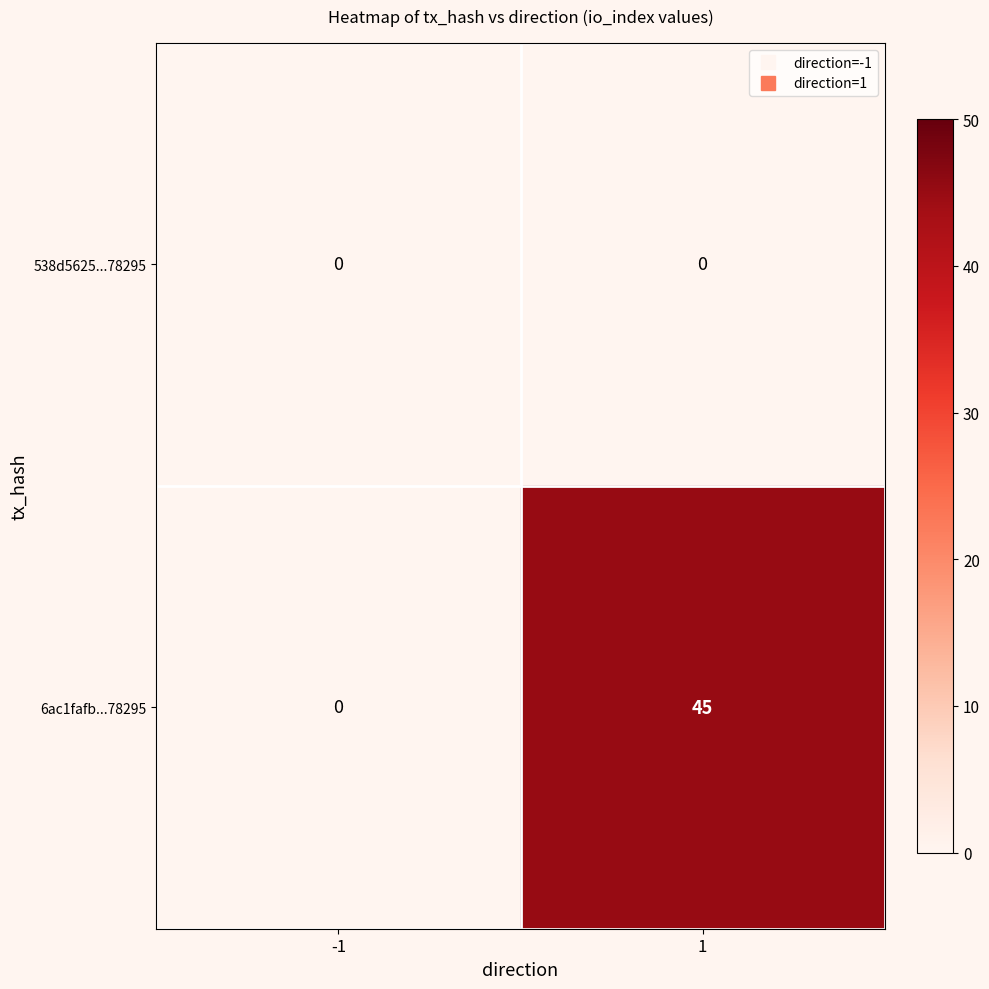

Count the number of categories in the chart.

2